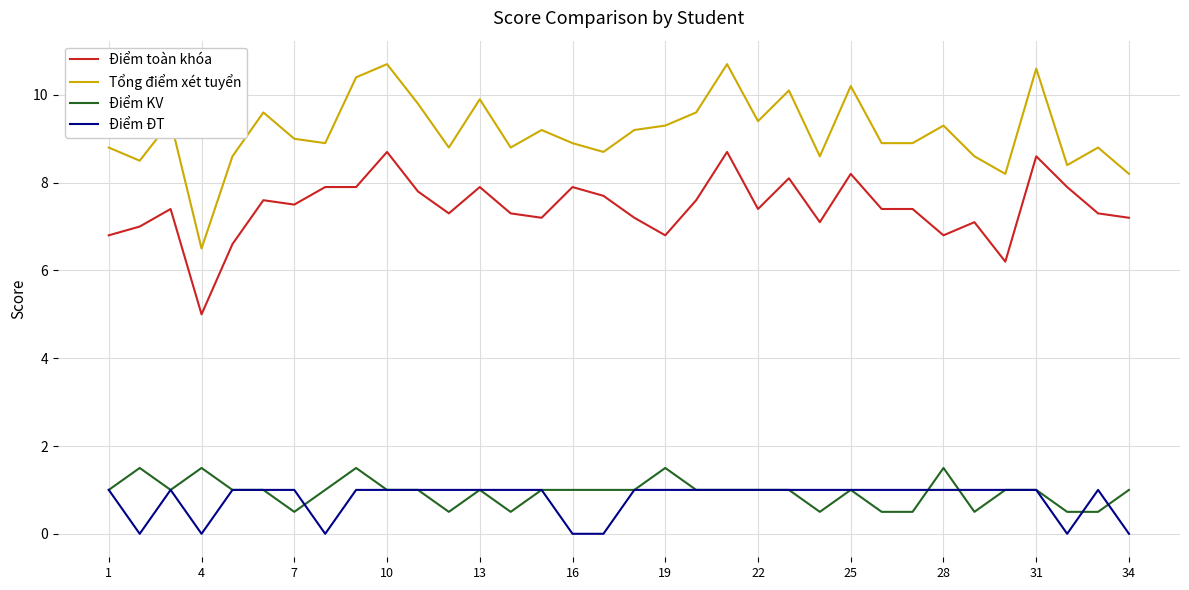

What is the average value of the Điểm ĐT series?

0.8